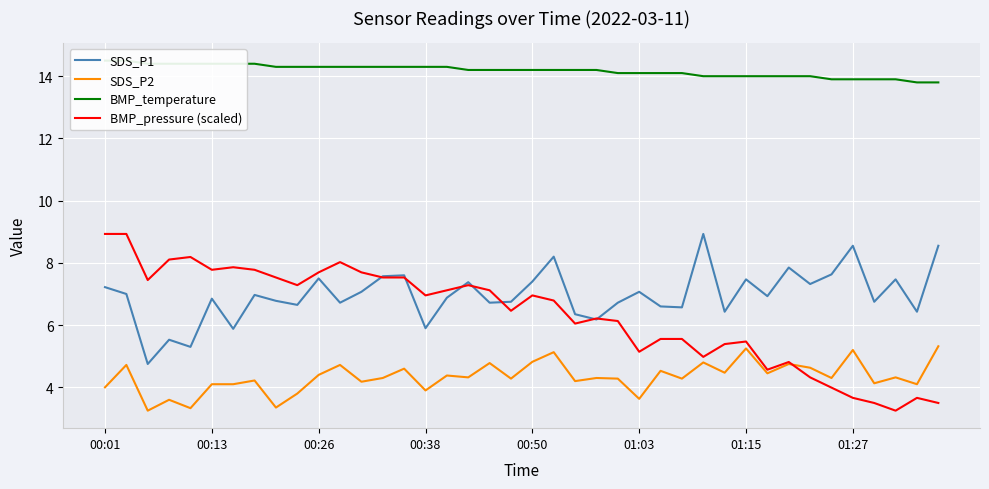

The BMP_pressure (scaled) series shows 5.4 at 29. True or false?

True